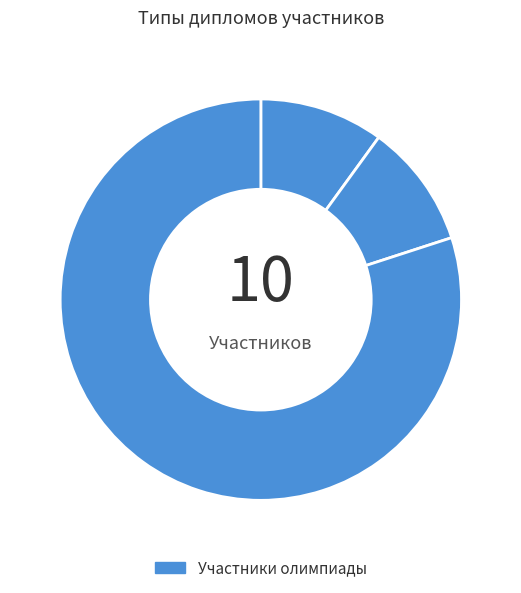

Rank the categories by value from highest to lowest.

участник, победитель, призер